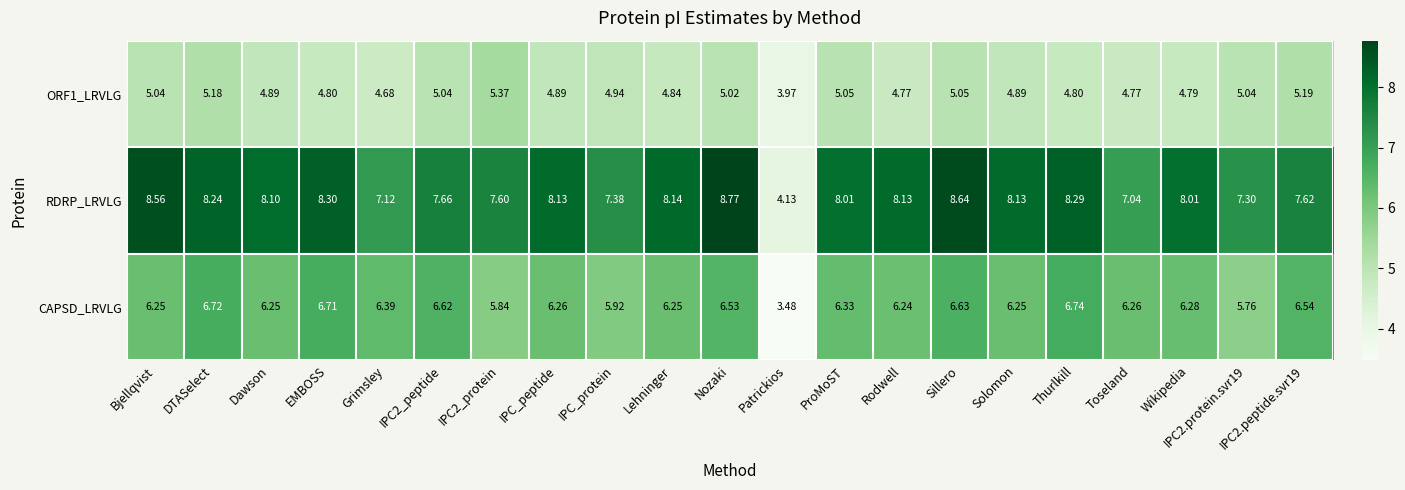

List the series in order of their overall mean, highest first.

RDRP_LRVLG, CAPSD_LRVLG, ORF1_LRVLG